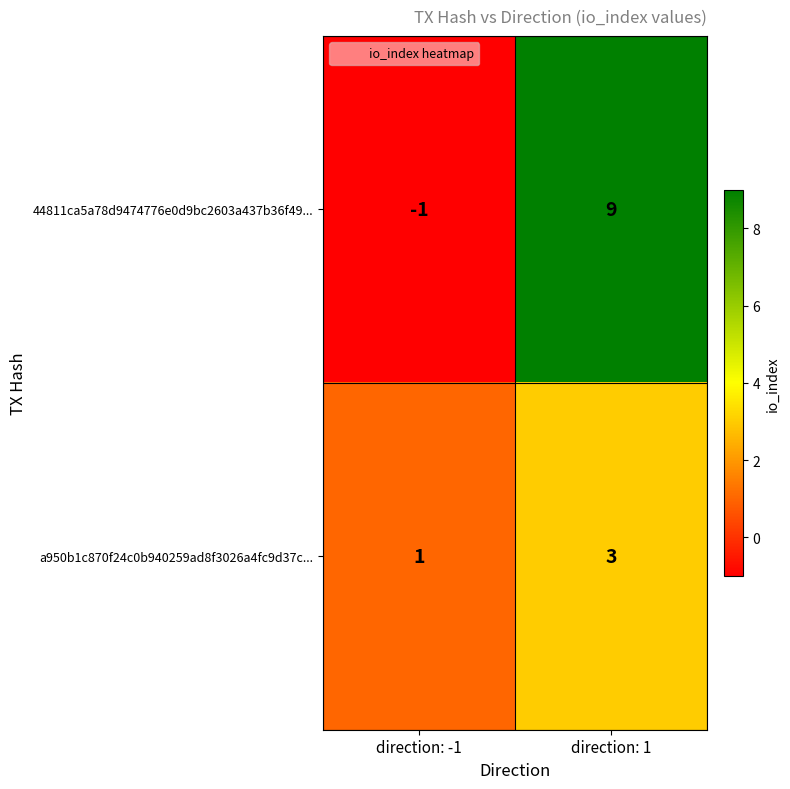

Reading left to right, transcribe all the data shown in this chart.

44811ca5a78d9474776e0d9bc2603a437b36f49...: -1	9
a950b1c870f24c0b940259ad8f3026a4fc9d37c...: 1	3